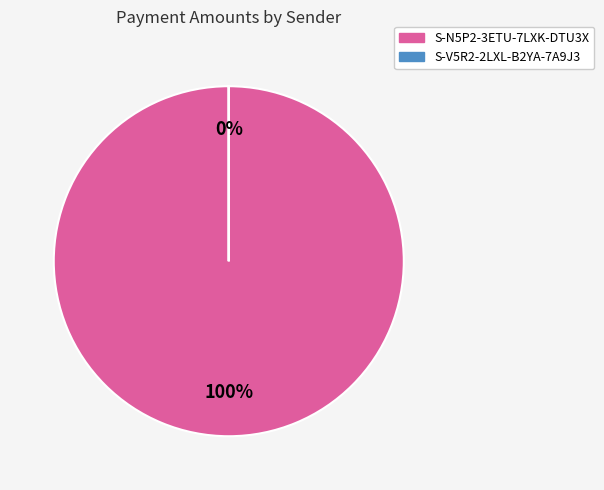

Which category has the smallest portion of the pie?

S-V5R2 (874130)